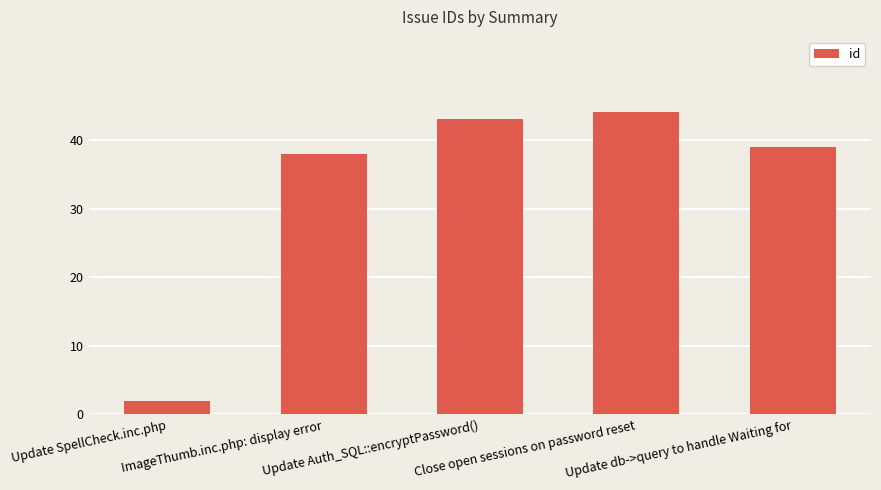

What is the difference between the values at Close open sessions on password reset and Update db->query to handle Waiting for?

5